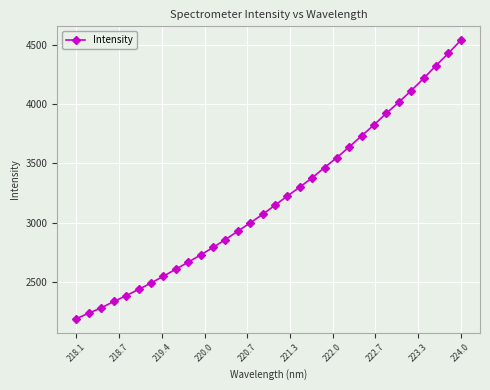

True or false: there are more than 2 points higher than both neighbors.

False